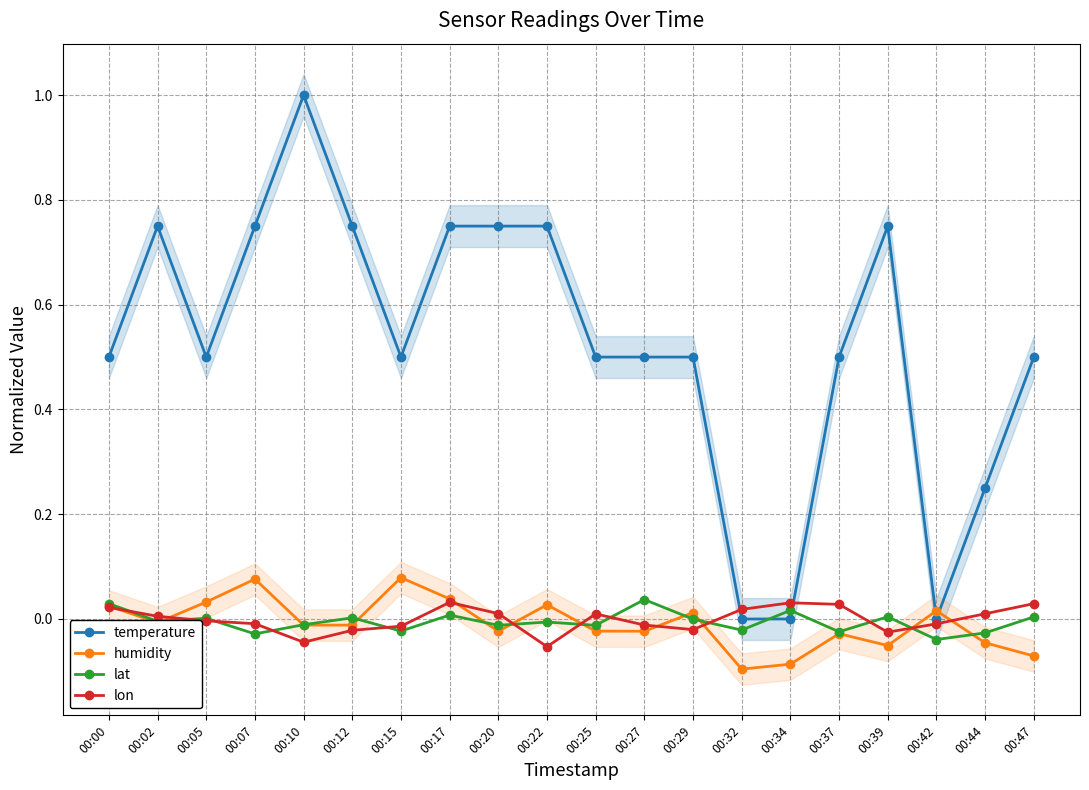

What is the minimum value for lon?

-0.1